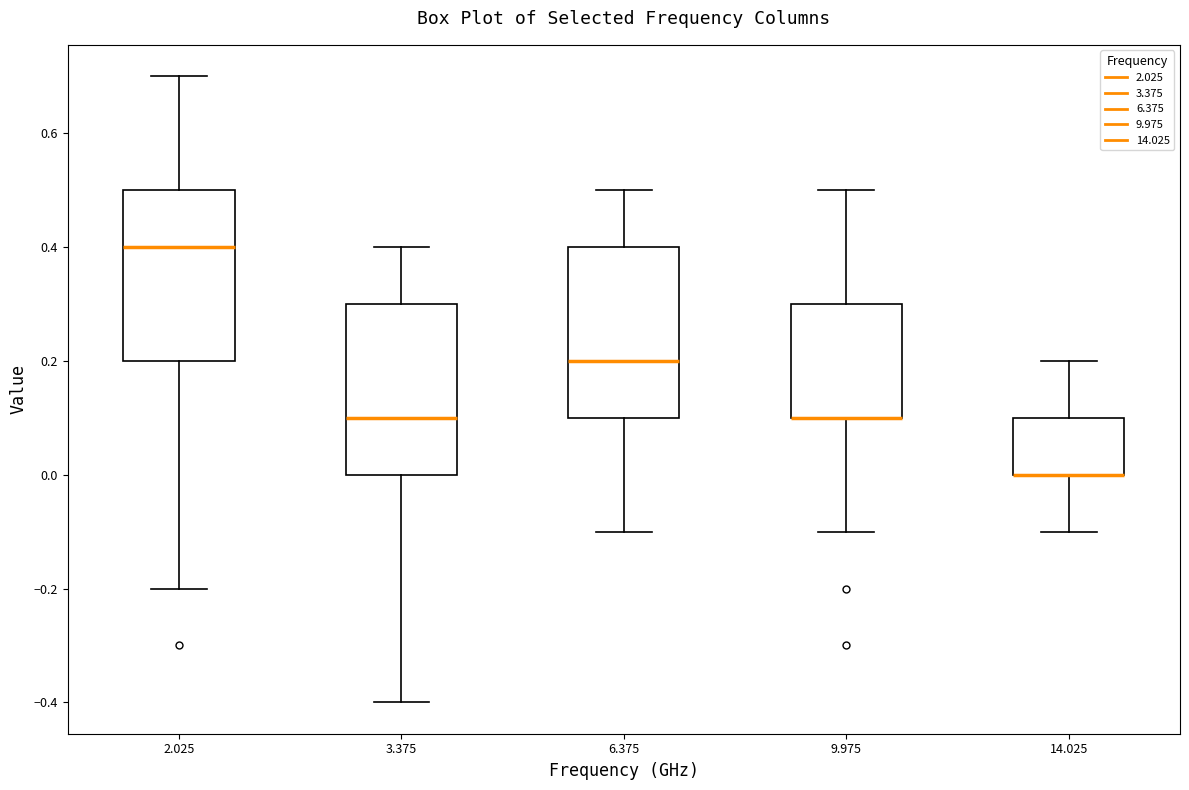

Reading left to right, read every box against the y-axis: the position of its median line, the range the box covers, and the ends of its whiskers. The values are not printed on the chart, so give them approximately, as read against the axis.

2.025: median 0.4, box 0.2 to 0.5, whiskers -0.2 to 0.7
3.375: median 0.1, box 0.0 to 0.3, whiskers -0.4 to 0.4
6.375: median 0.2, box 0.1 to 0.4, whiskers -0.1 to 0.5
9.975: median 0.1 (drawn on the box's lower edge), box 0.1 to 0.3, whiskers -0.1 to 0.5
14.025: median 0.0 (drawn on the box's lower edge), box 0.0 to 0.1, whiskers -0.1 to 0.2